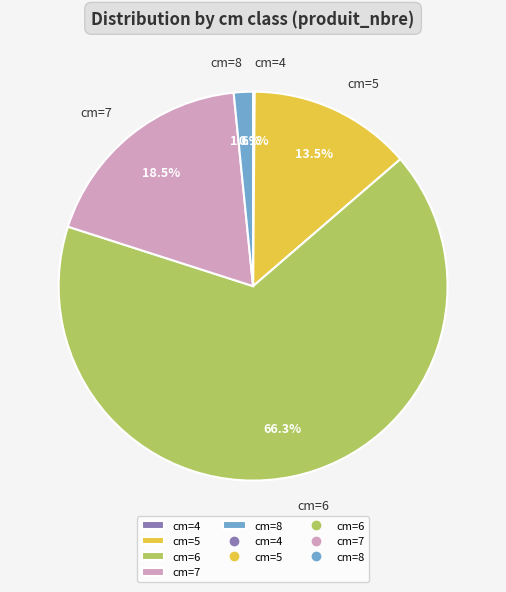

Does any single category account for the majority?

Yes